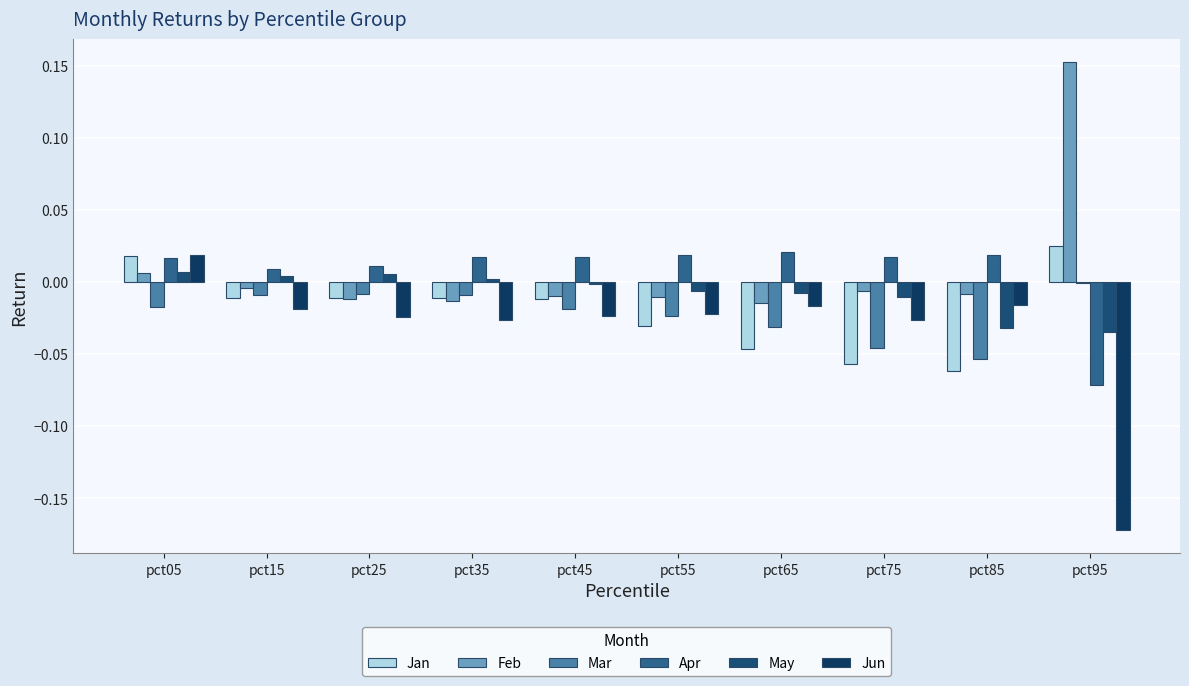

How many categories are shown in the chart?

10